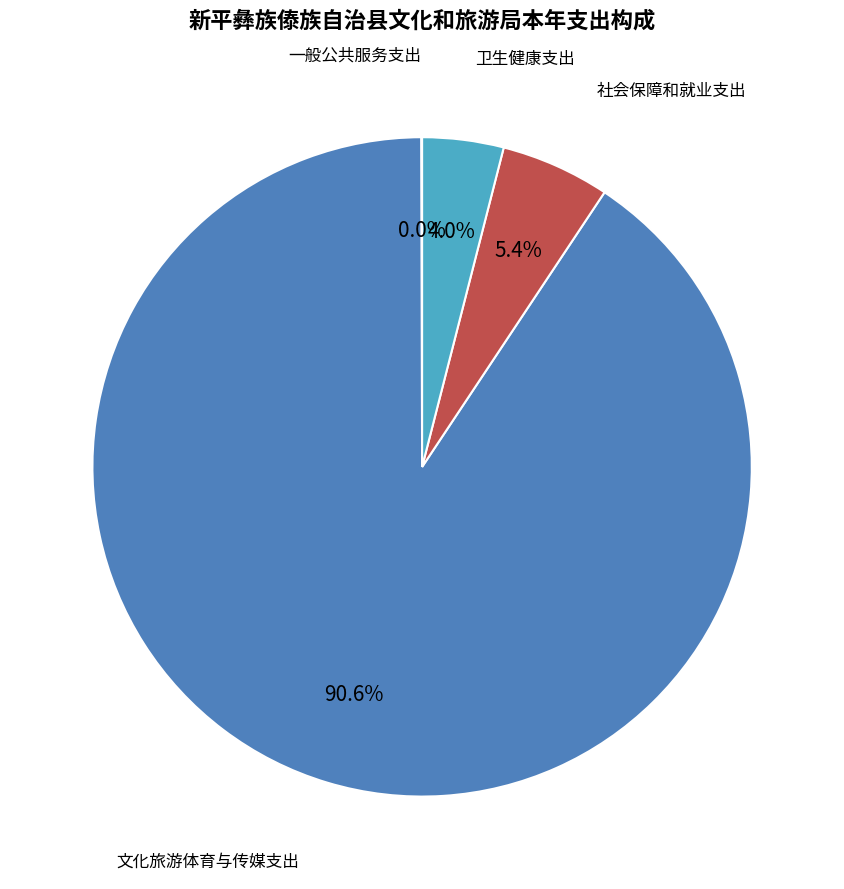

Which category has the smallest portion of the pie?

一般公共服务支出